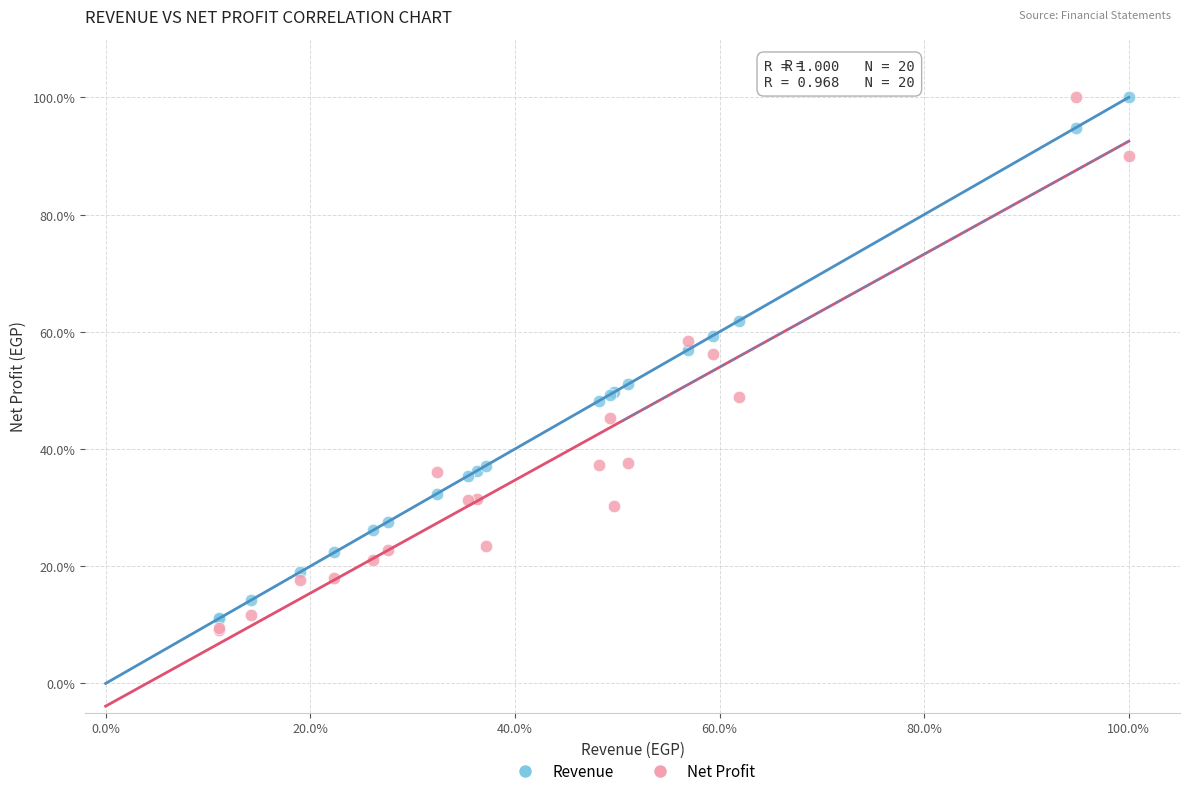

What are all the series names shown in the legend?

Revenue, Net Profit